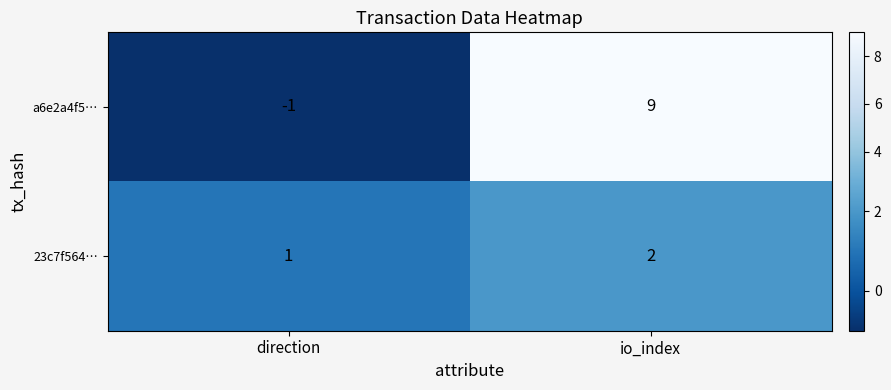

What is the difference between the a6e2a4f5… values at direction and io_index?

10